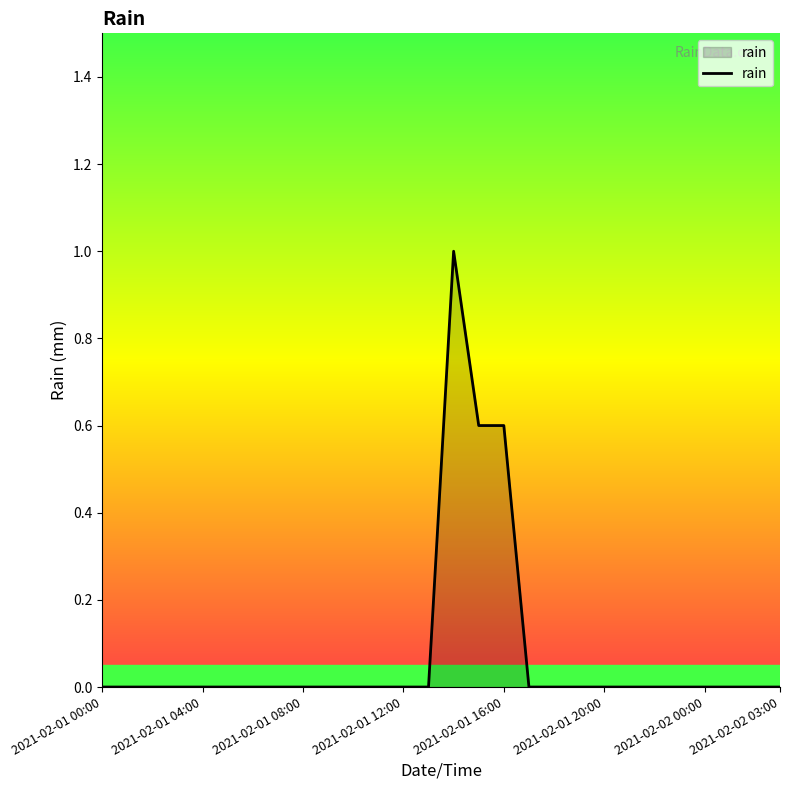

Does the chart have visible grid lines?

No